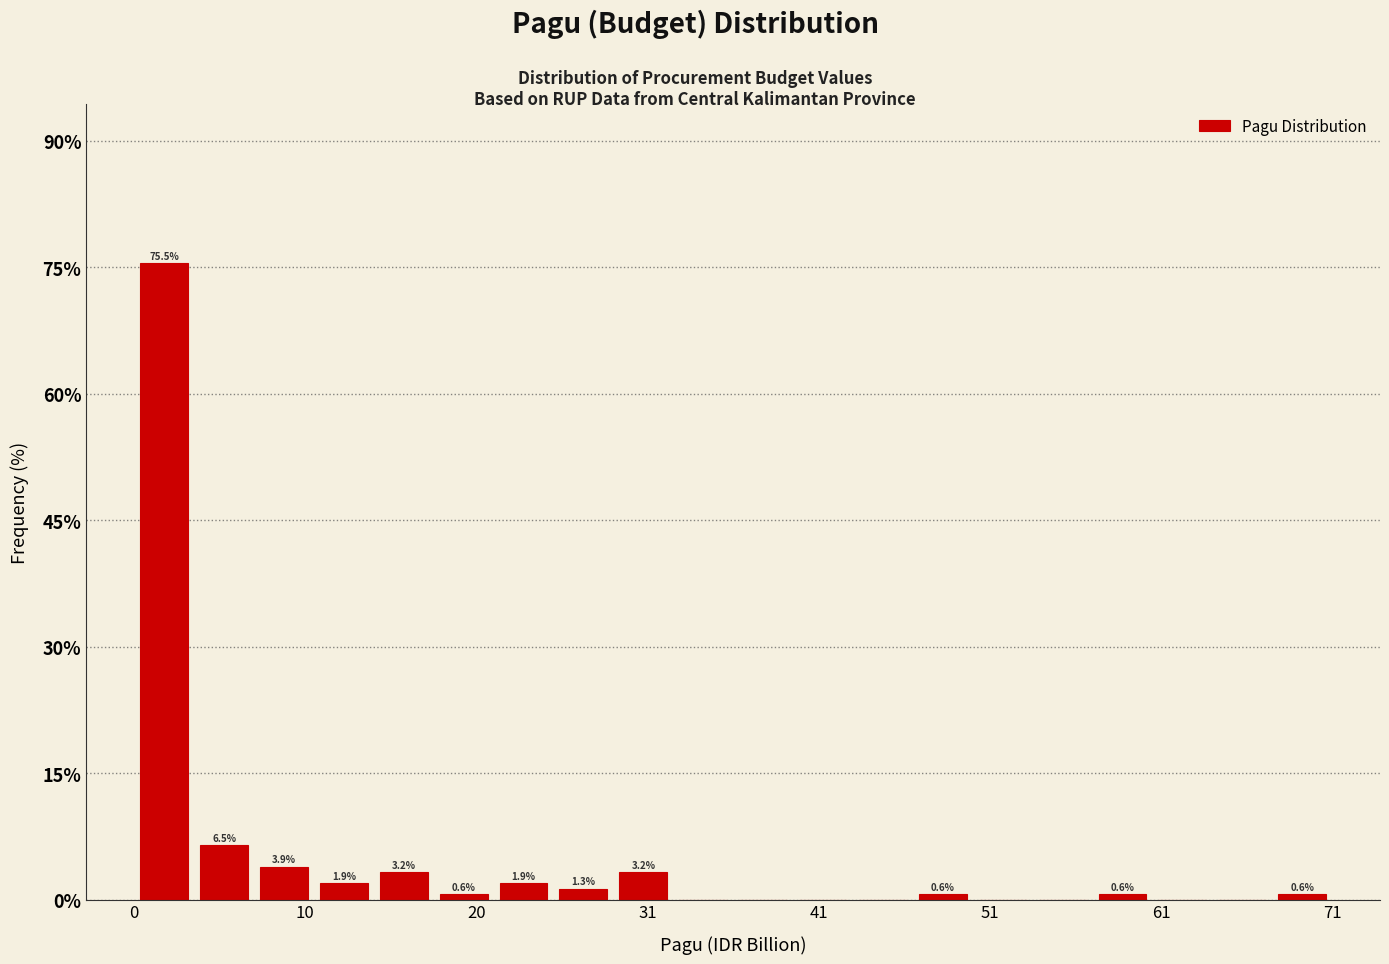

Around what value on the x-axis is the tallest bar? Give the approximate position of its centre, as read against the axis.

2